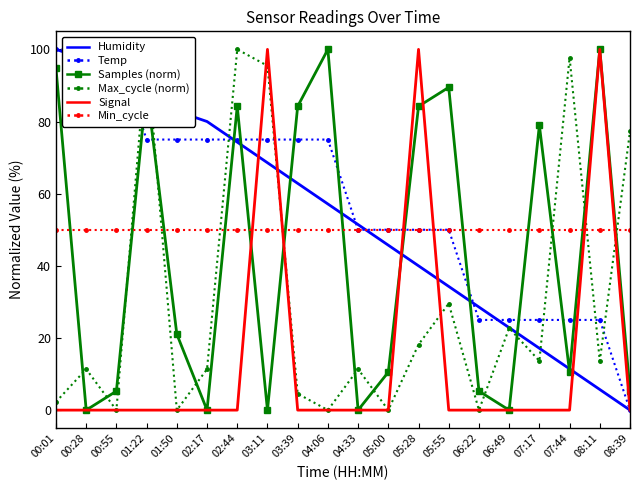

What is the value of the Temp point at the 6th from the left?

75.0